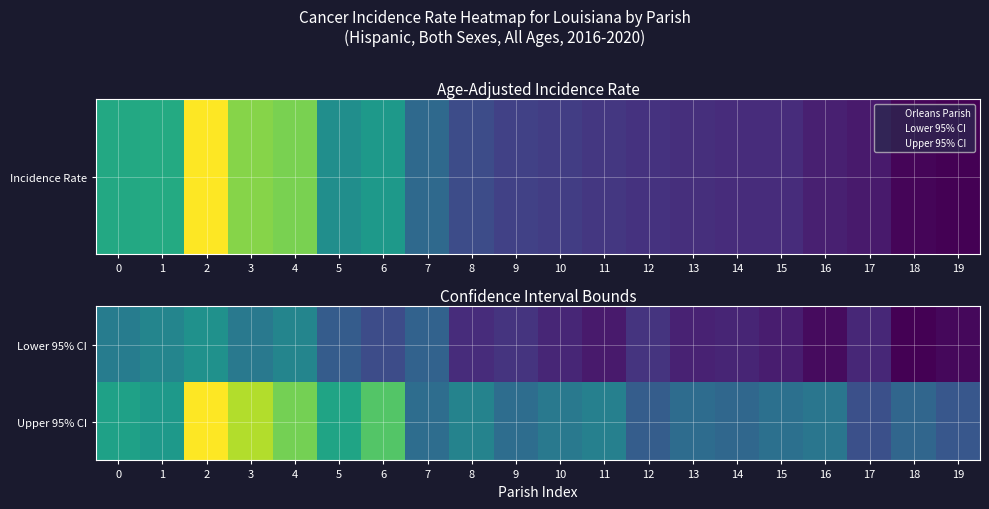

Rank the series by their average value, from lowest to highest.

Lower 95% CI, Upper 95% CI